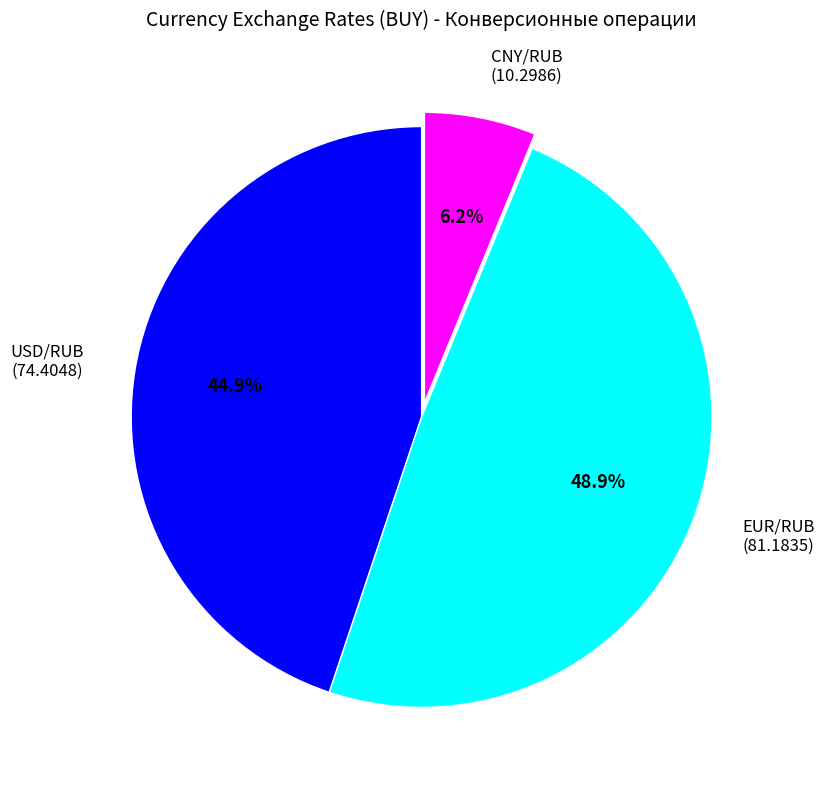

How many slices are in this pie chart?

3